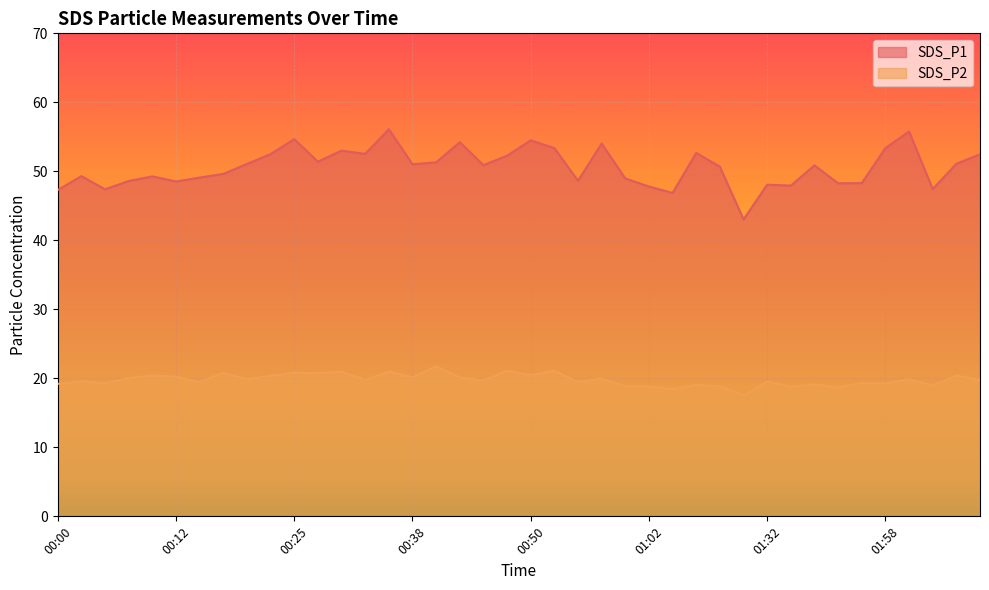

What is the sum of all SDS_P2 values?

791.6